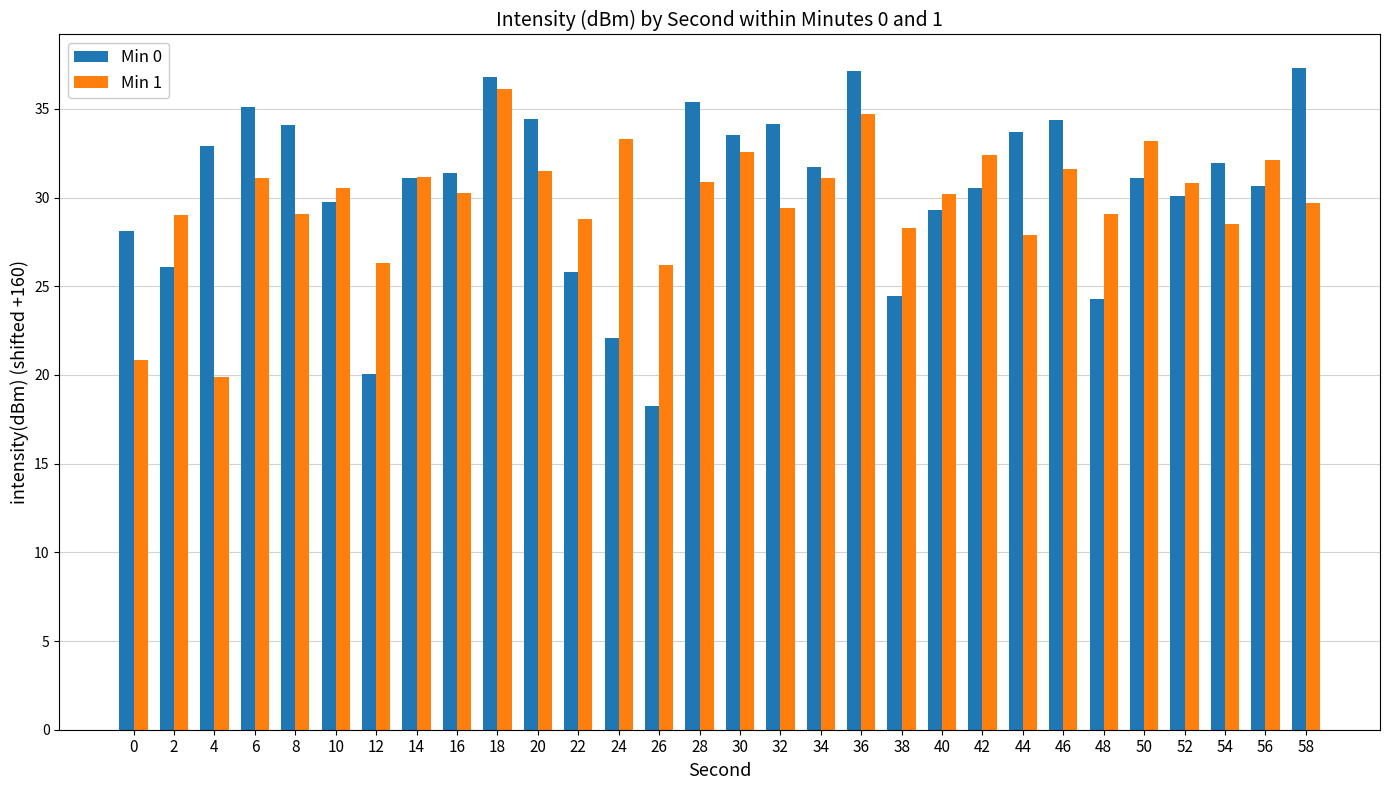

Rank the series at 22 from highest to lowest value.

Min 1, Min 0